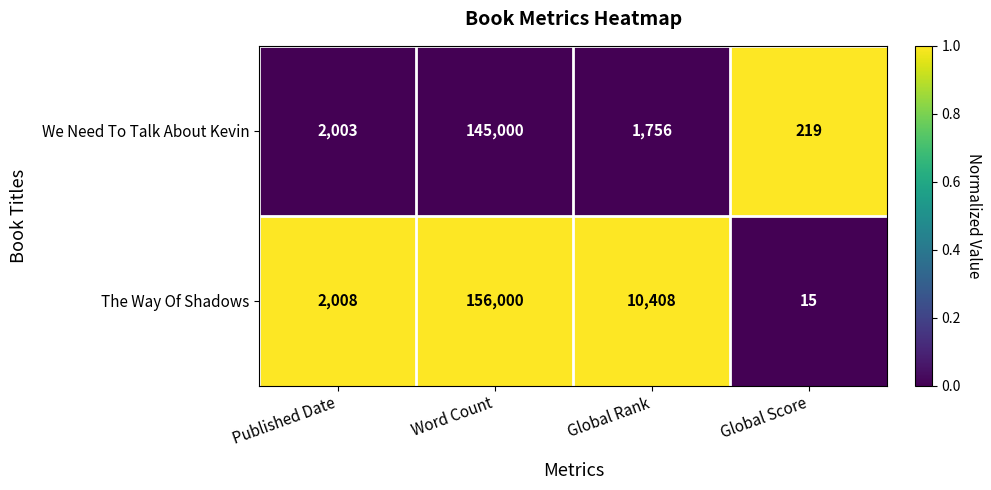

Which series has the largest range (max minus min)?

The Way Of Shadows